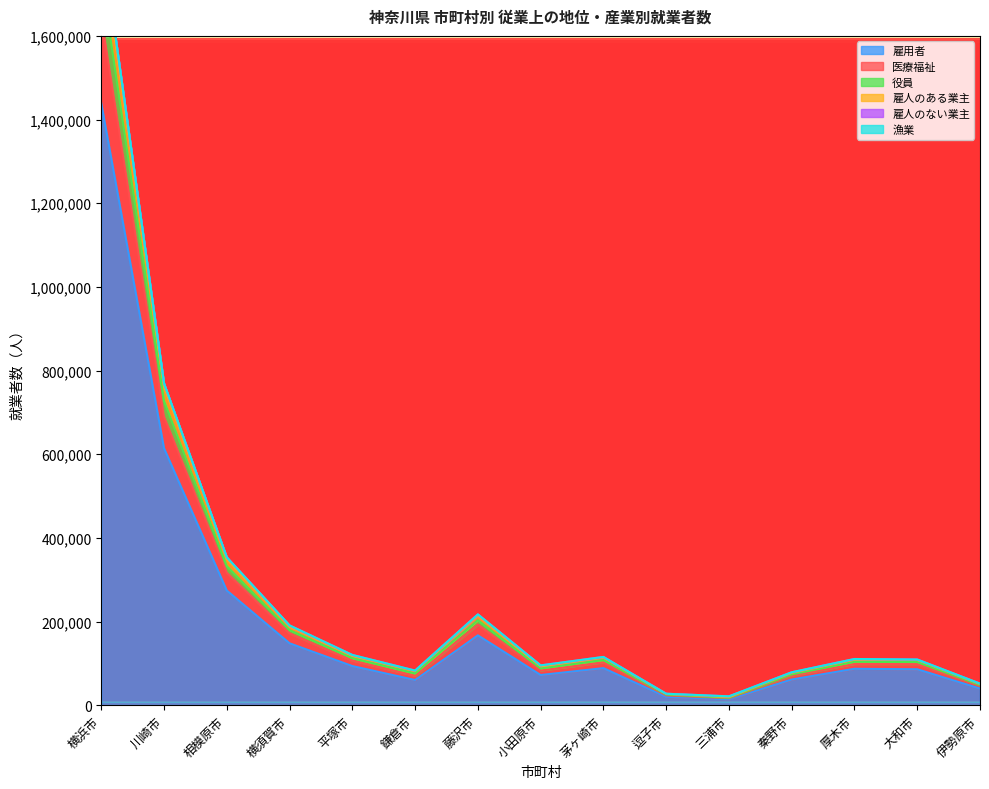

What is the maximum value for 雇用者?

1438885